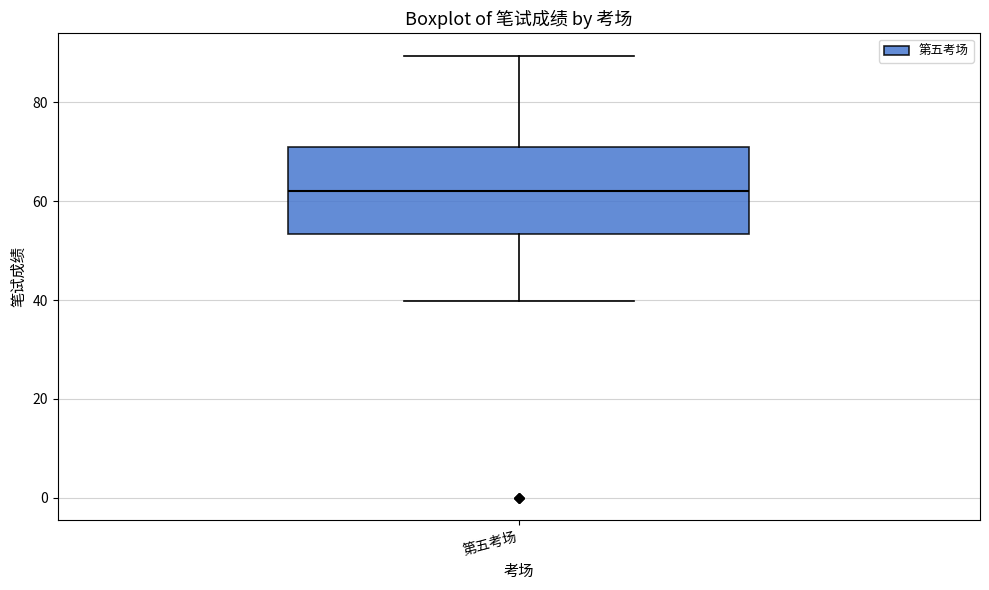

Transcribe this box plot: give where the median line is, the range the box spans, and where the two whiskers end, as read against the y-axis. The values are not printed on the chart, so give them approximately, as read against the axis.

median 62, box 54 to 70, whiskers 40 to 90